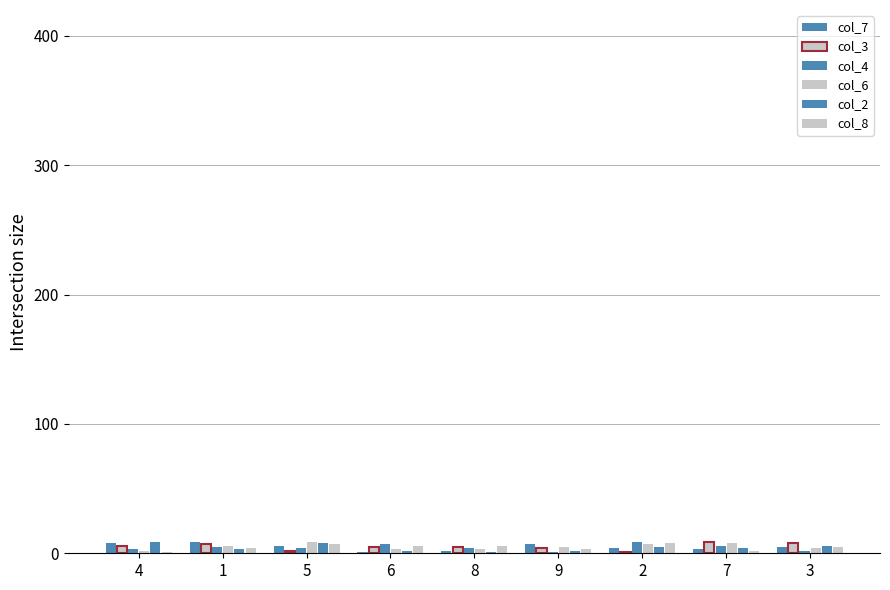

Are the bars grouped side by side (vs. stacked)?

Yes